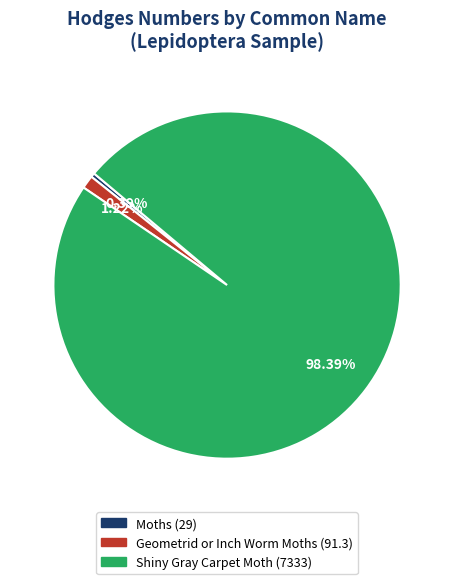

Which category has the biggest portion of the pie?

Shiny Gray Carpet Moth